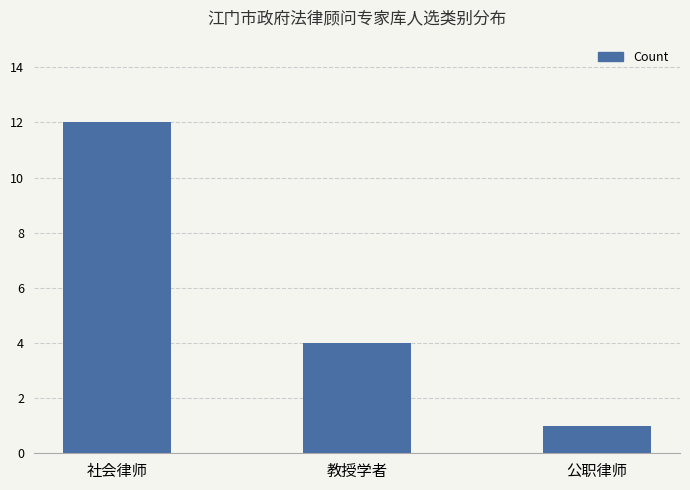

What is the value of the 3rd bar from the left?

1